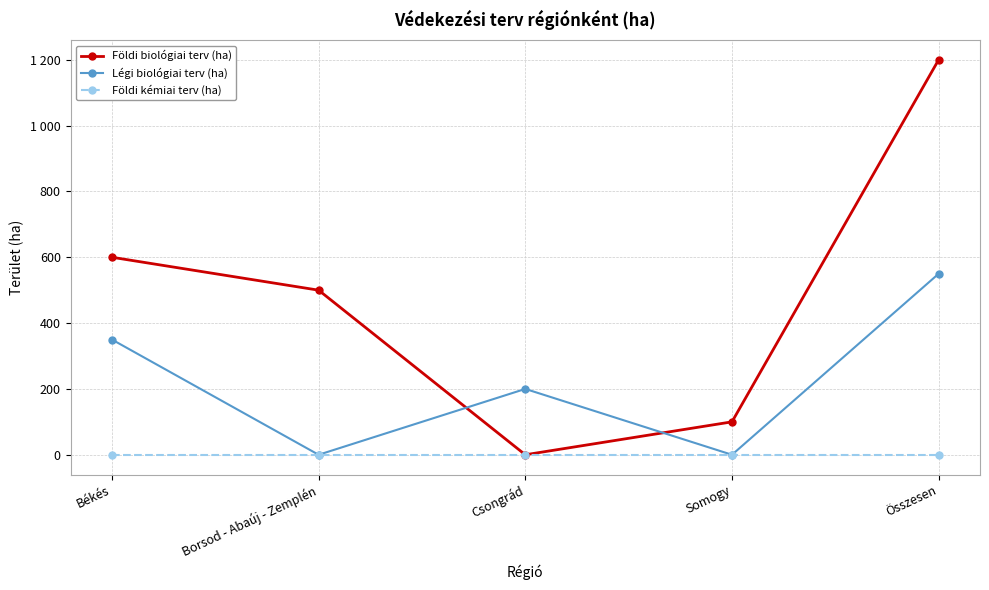

What is the sum of all Légi biológiai terv (ha) values?

1100